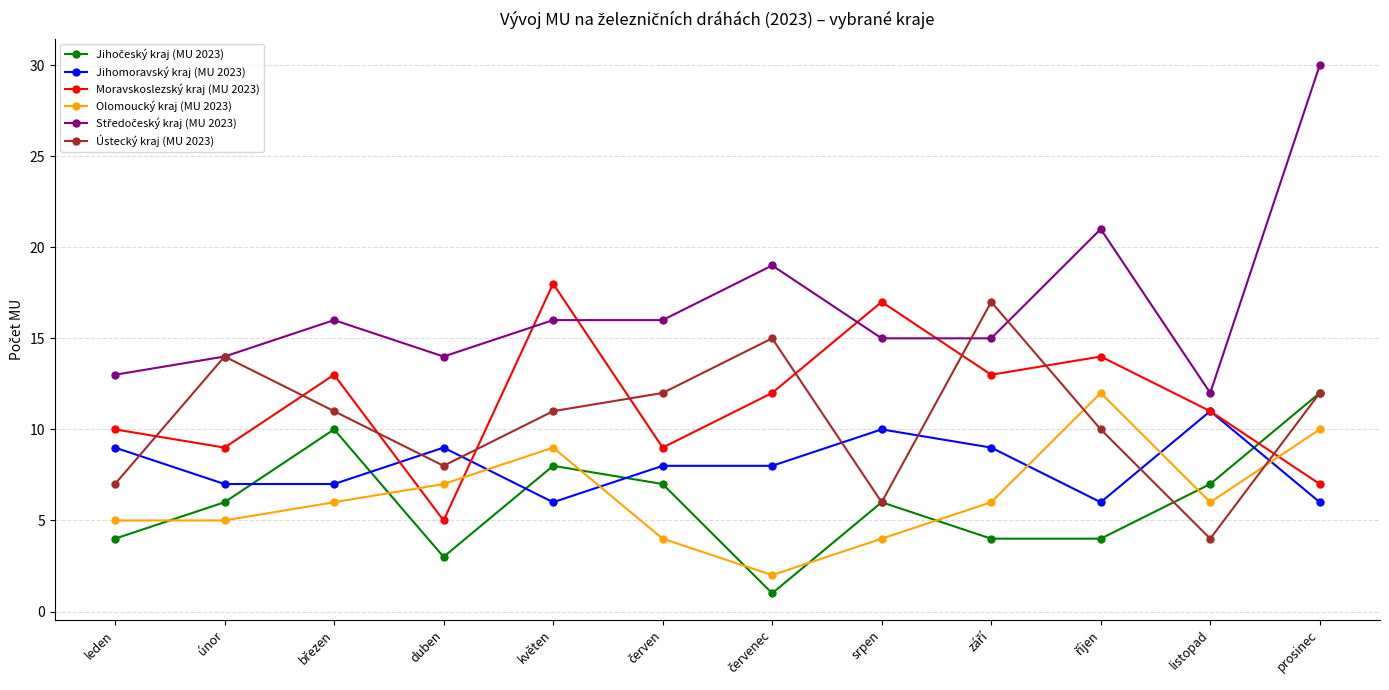

How many lines are shown in the chart?

6